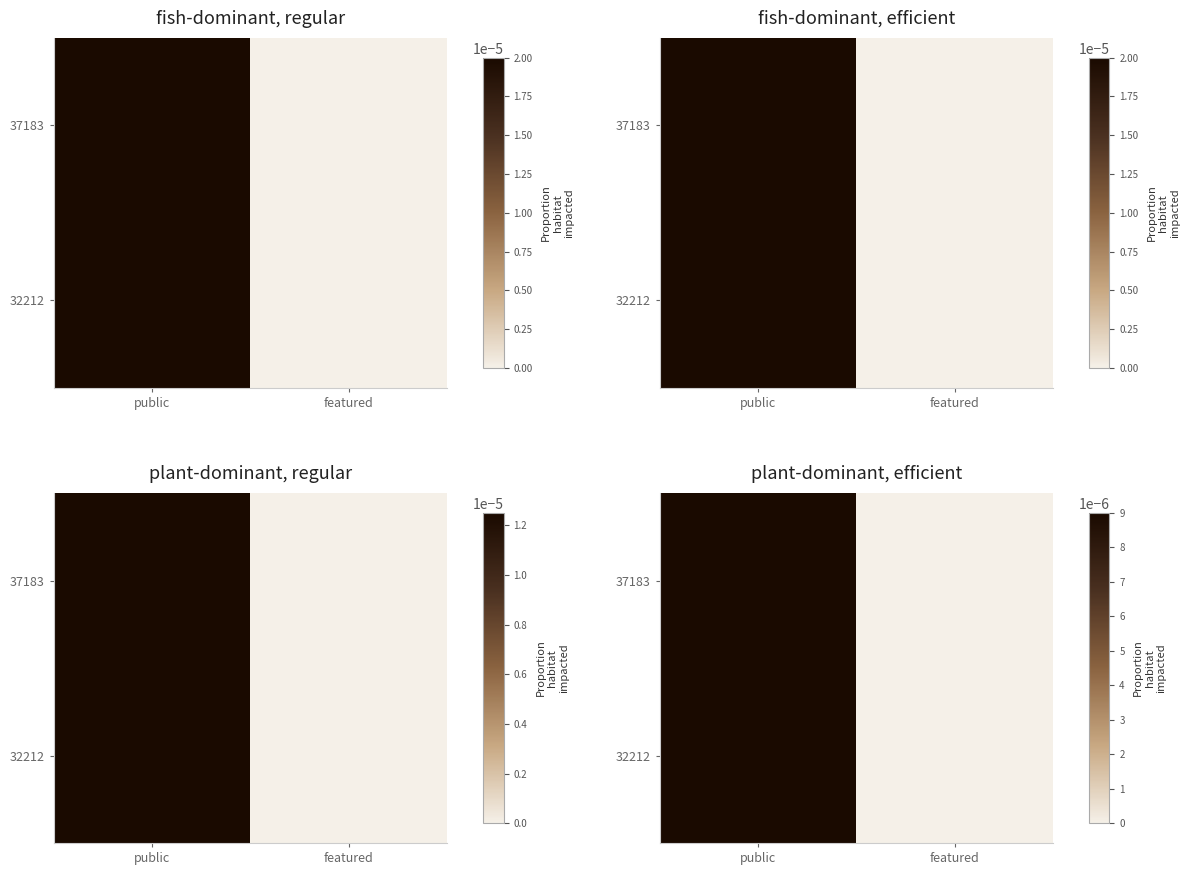

True or false: 32212 has a value of 0.0 at public.

False